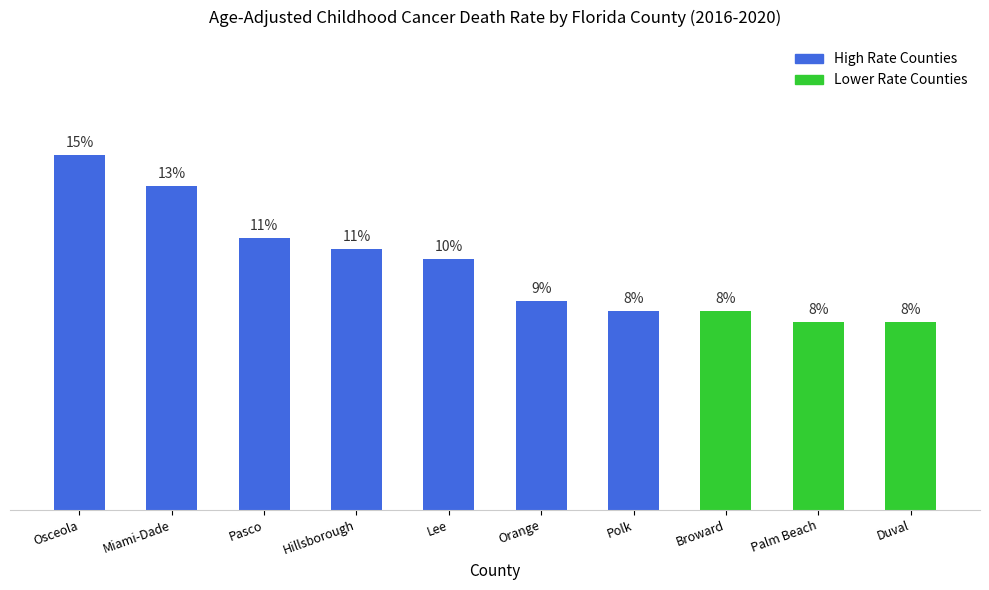

Are the bars horizontal?

No